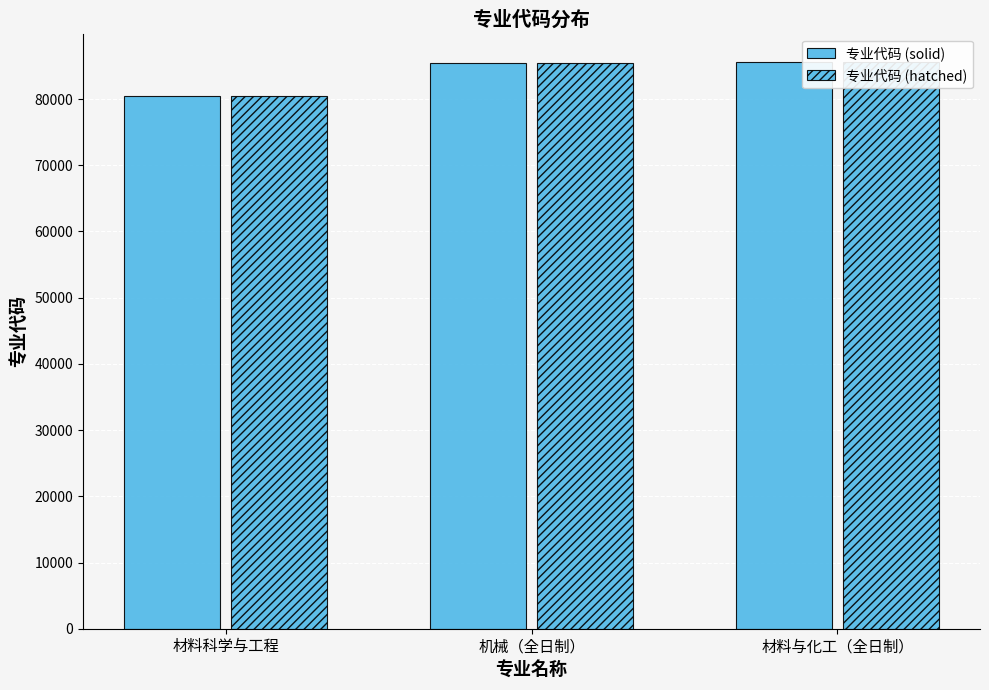

Are the bars horizontal?

No